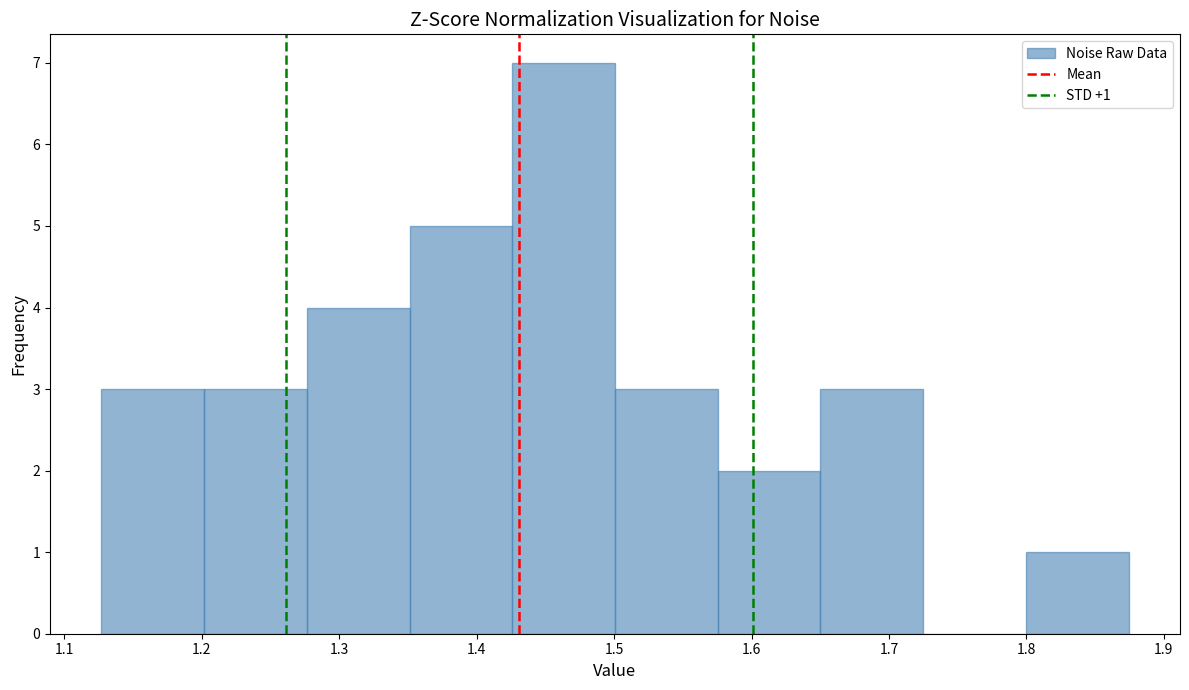

Which range on the x-axis has the tallest bar?

1.43 to 1.50